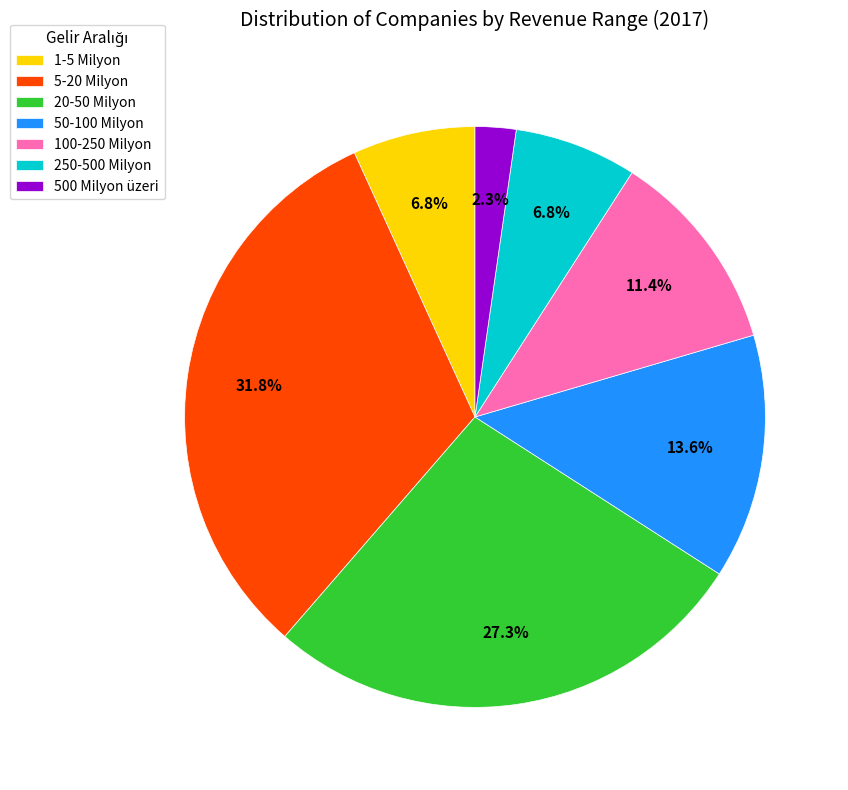

What percentage is the 100-250 Milyon slice, to the nearest percent?

11%